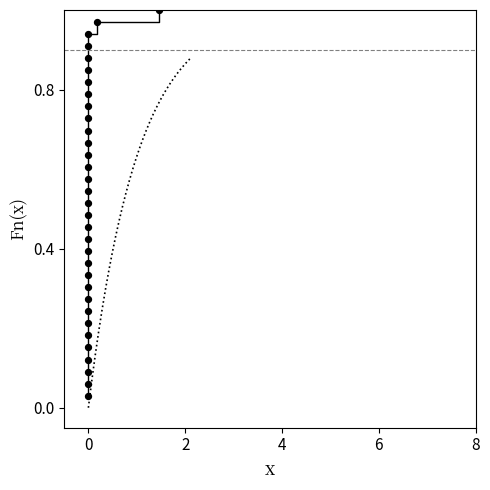

What is the range of X values (max minus min)?

1.5